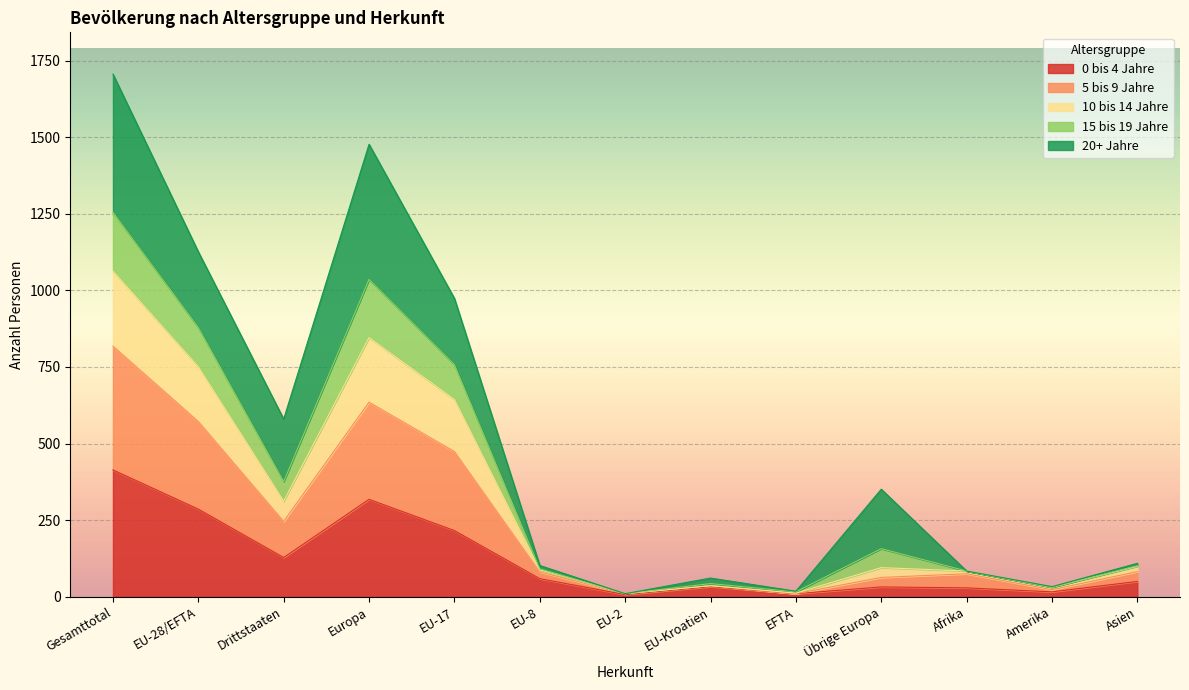

The 0 bis 4 Jahre series shows 50 at Asien. True or false?

True